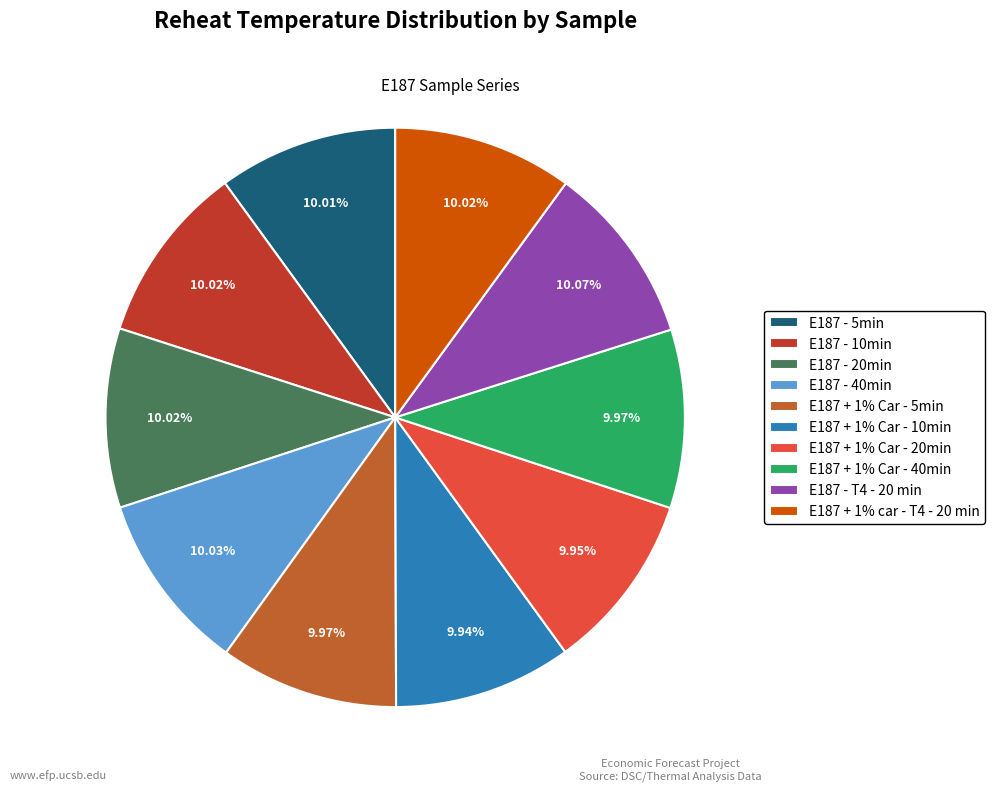

Is there any slice that represents more than half of the pie?

No